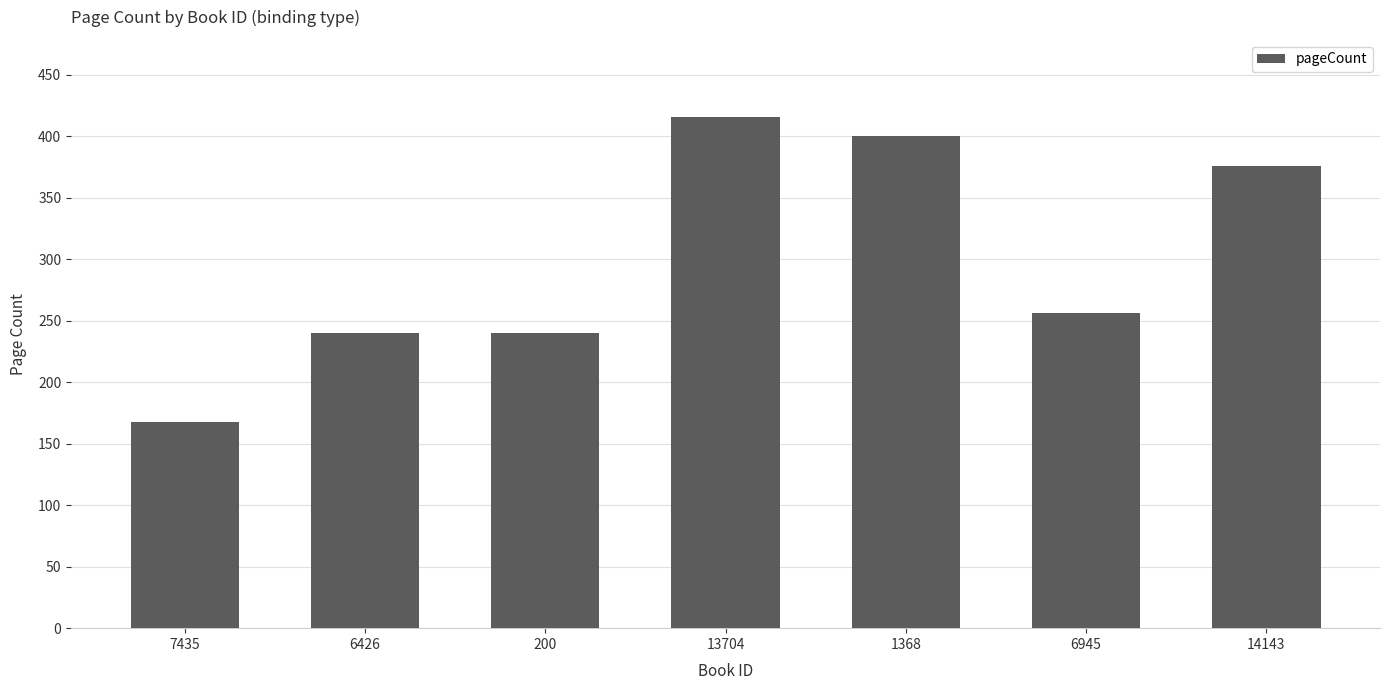

Which has a higher value, 7435 or 13704?

13704